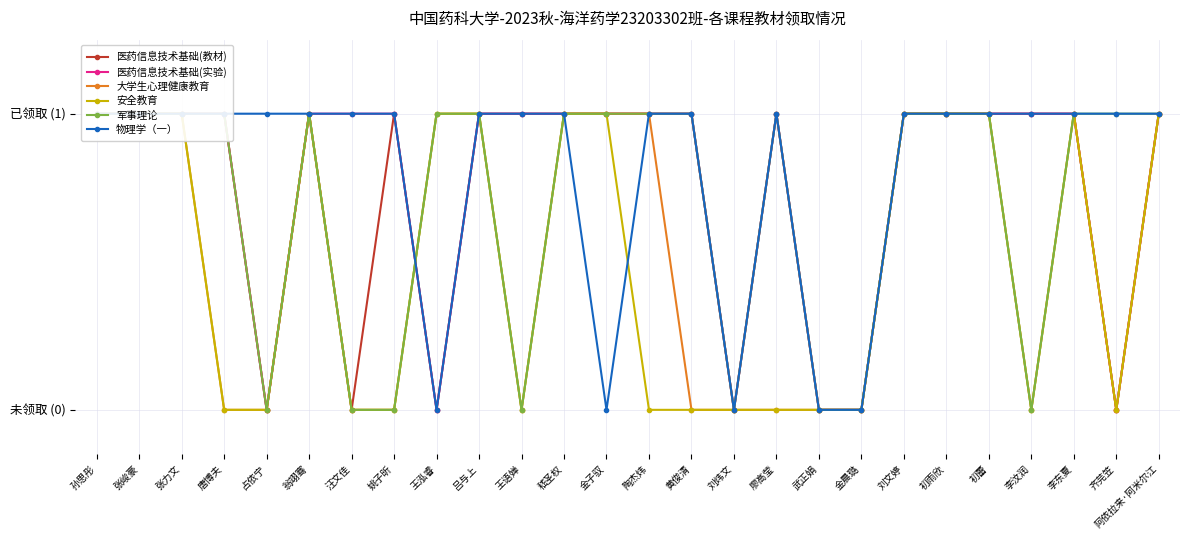

Reading left to right, extract all data points from this chart.

医药信息技术基础(教材): 1	1	1	1	0	1	0	1	0	1	1	1	1	1	1	0	1	0	0	1	1	1	1	1	0	1
医药信息技术基础(实验): 1	1	1	1	0	1	1	1	0	1	1	1	1	1	1	0	1	0	0	1	1	1	1	1	0	1
大学生心理健康教育: 1	1	1	0	0	1	0	0	1	1	0	1	1	1	0	0	0	0	0	1	1	1	0	1	0	1
安全教育: 1	1	1	0	0	1	0	0	1	1	0	1	1	0	0	0	0	0	0	1	1	1	0	1	0	1
军事理论: 1	1	1	1	0	1	0	0	1	1	0	1	1	1	1	0	1	0	0	1	1	1	0	1	1	1
物理学（一）: 1	1	1	1	1	1	1	1	0	1	1	1	0	1	1	0	1	0	0	1	1	1	1	1	1	1